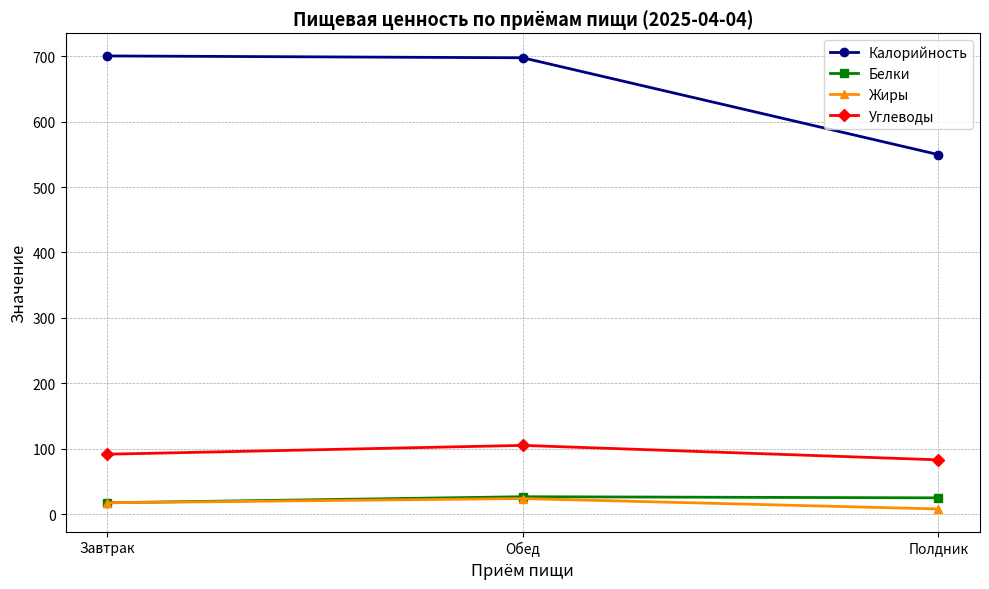

What is the difference between the highest and lowest values at Полдник?

541.8